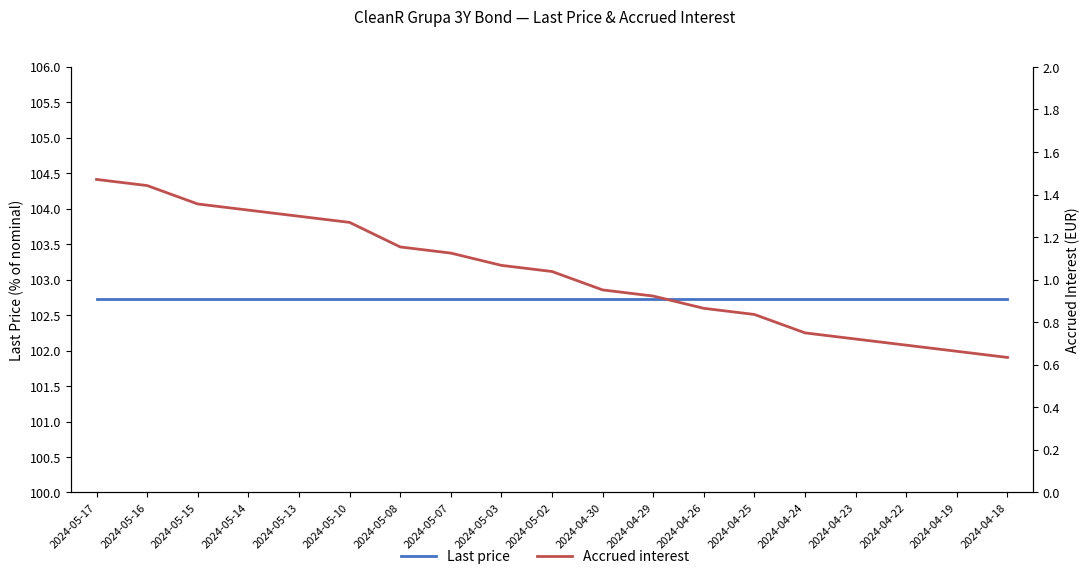

What is the label of the 11th point from the right?

2024-05-03